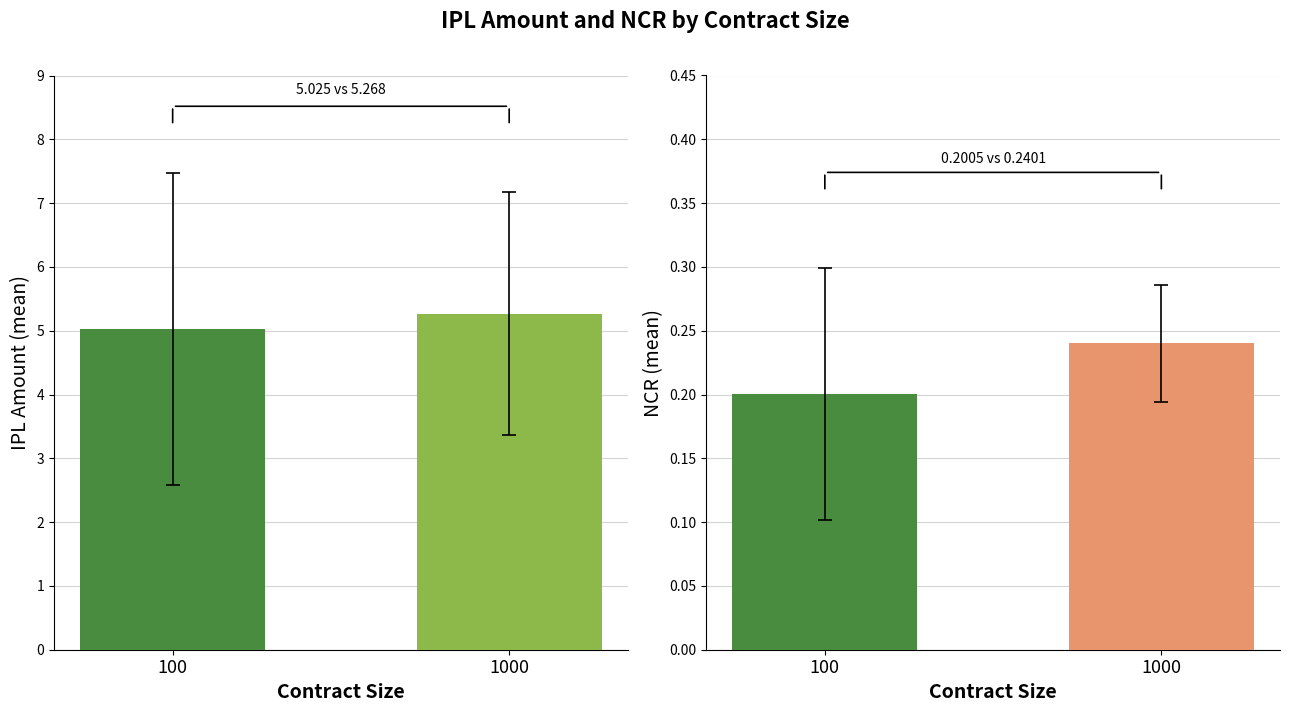

What is the average value of the NCR series?

0.2